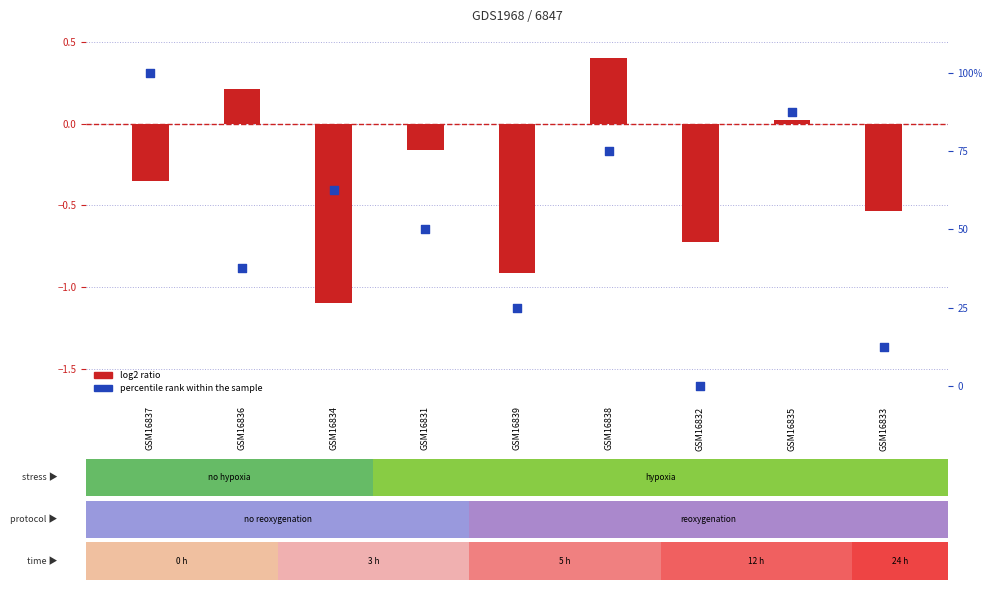

At how many categories does at least one series exceed 97?

1